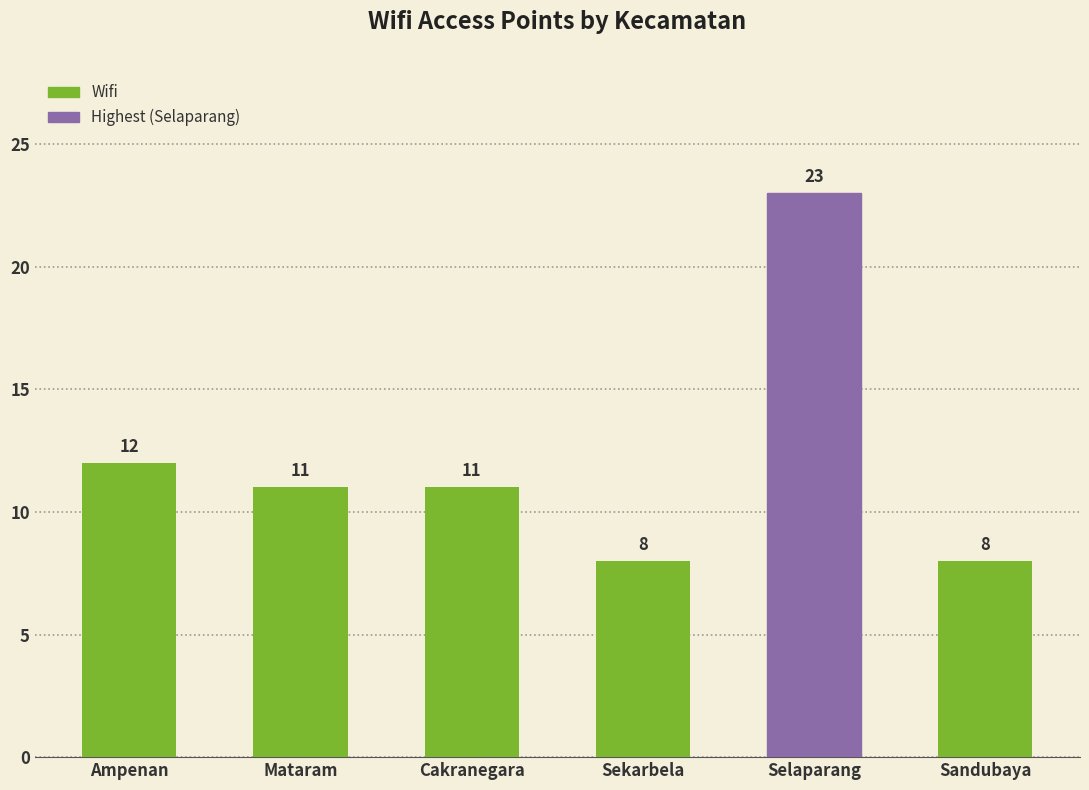

The chart shows a value of 11 at Cakranegara. True or false?

True